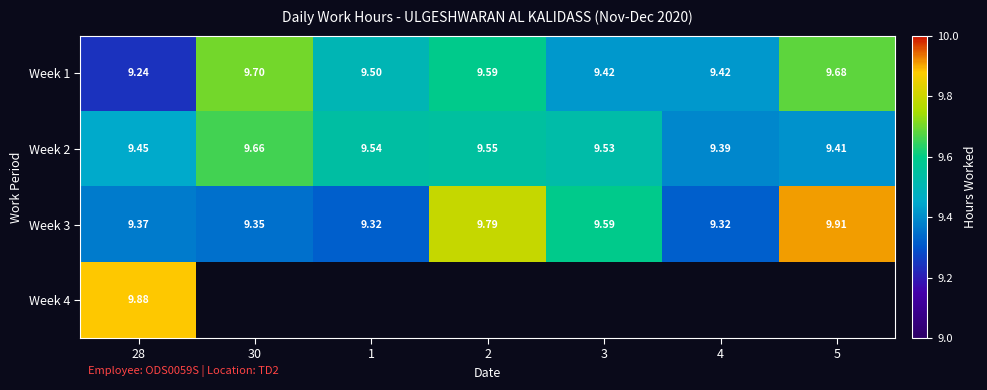

What is the minimum value for Week 2?

9.4